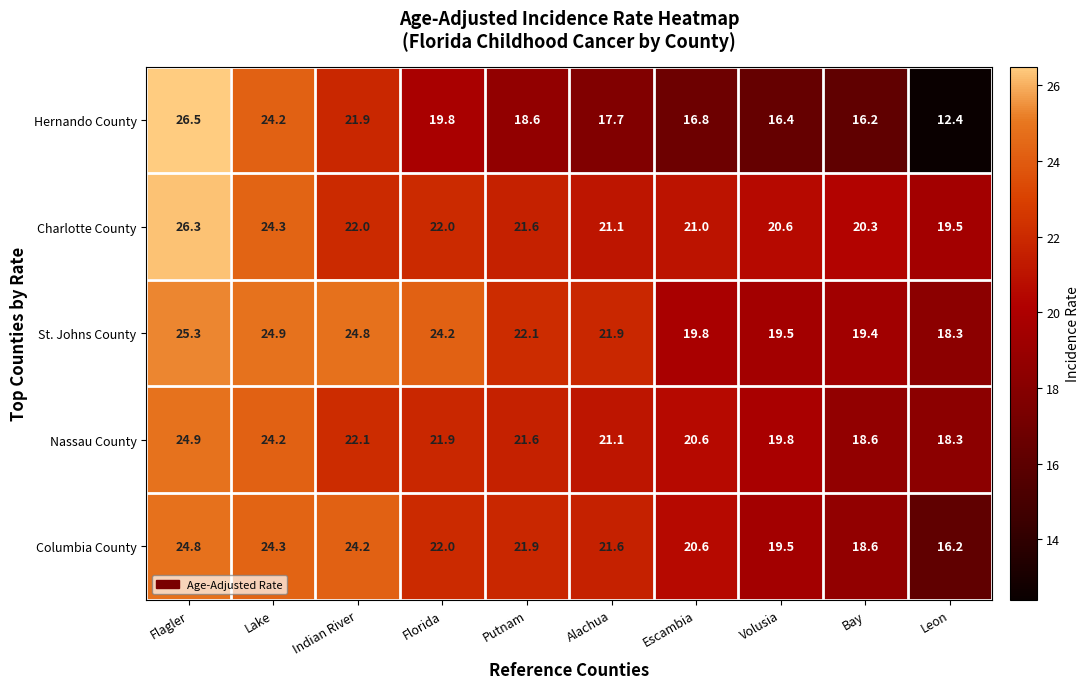

What is the difference between the highest and lowest values at Leon?

7.1